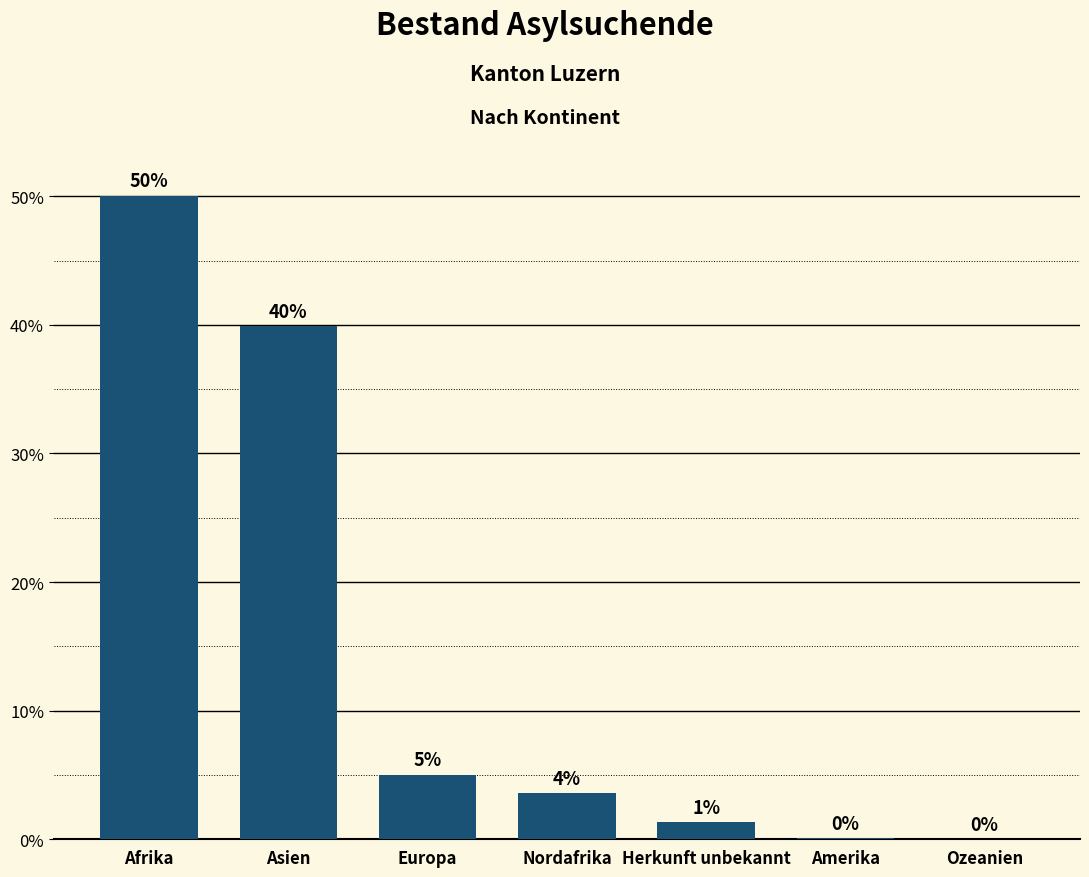

Is it true that the value at Asien is 55.7?

False